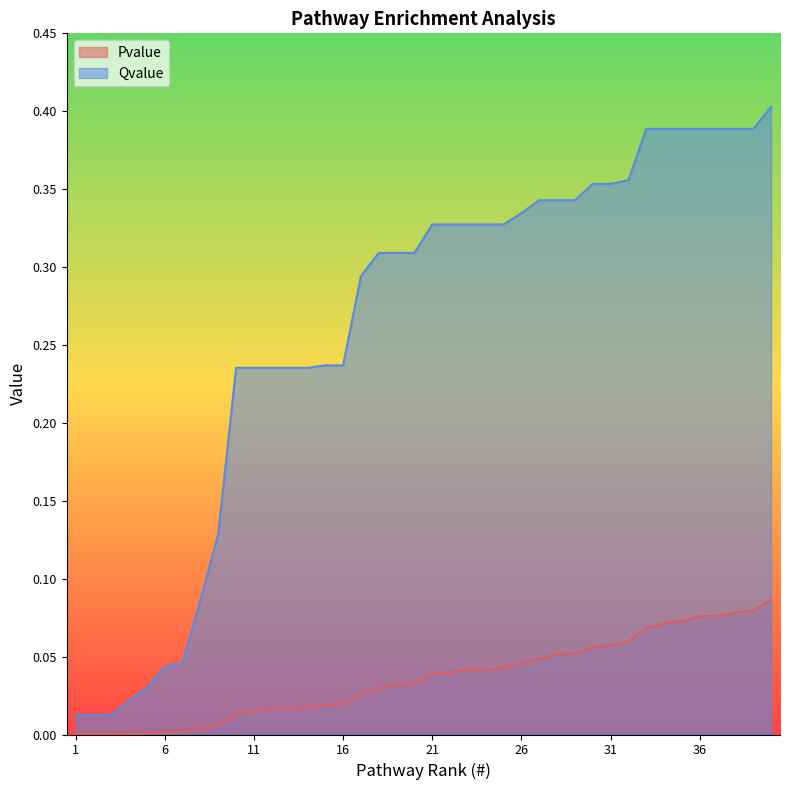

At how many categories does at least one series exceed 0?

40